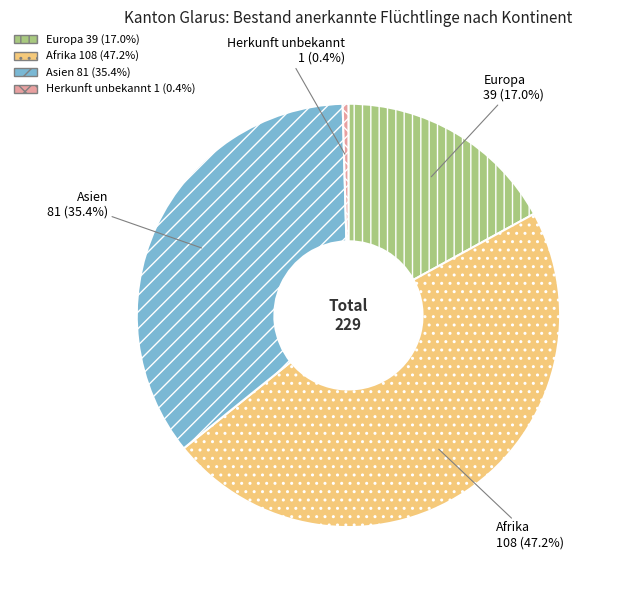

How many segments does this pie chart have?

4